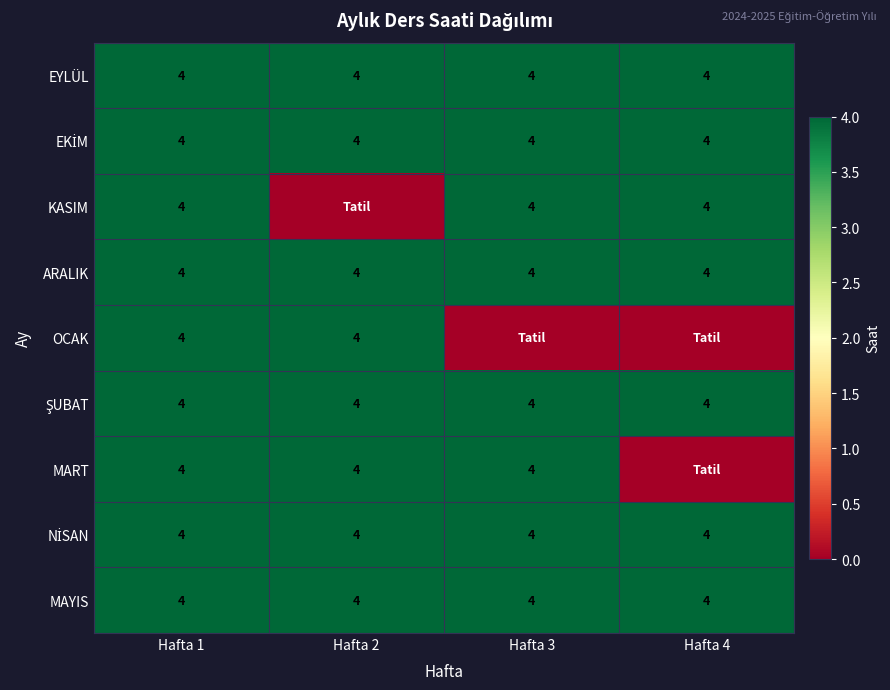

How many series are shown in this chart?

9